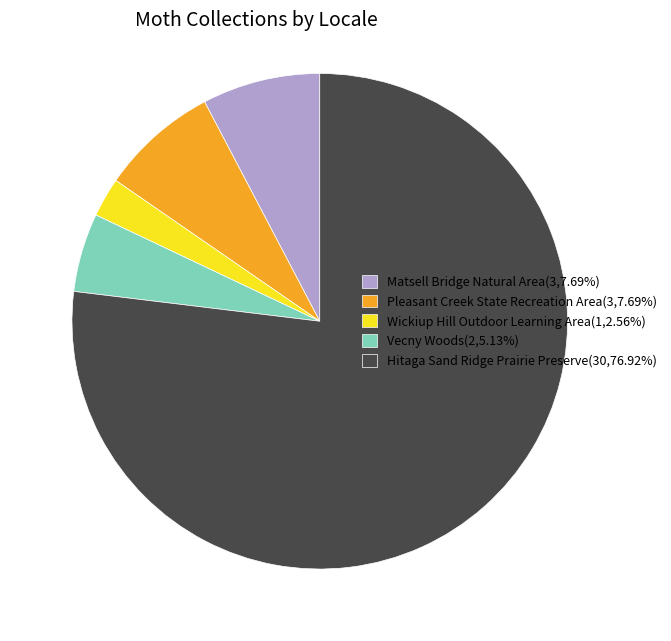

Do Matsell Bridge Natural Area and Vecny Woods together represent more than half of the pie?

No